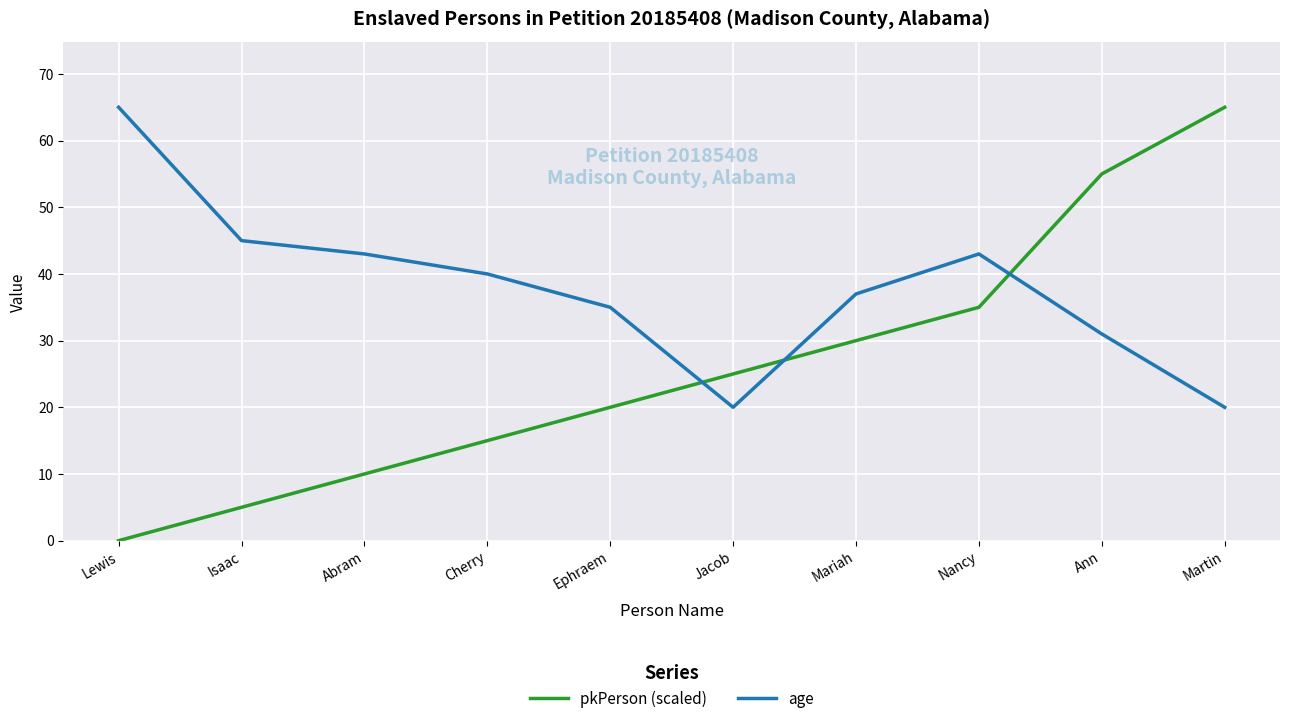

What is the difference between the maximum and second lowest values in the pkPerson (scaled) series?

60